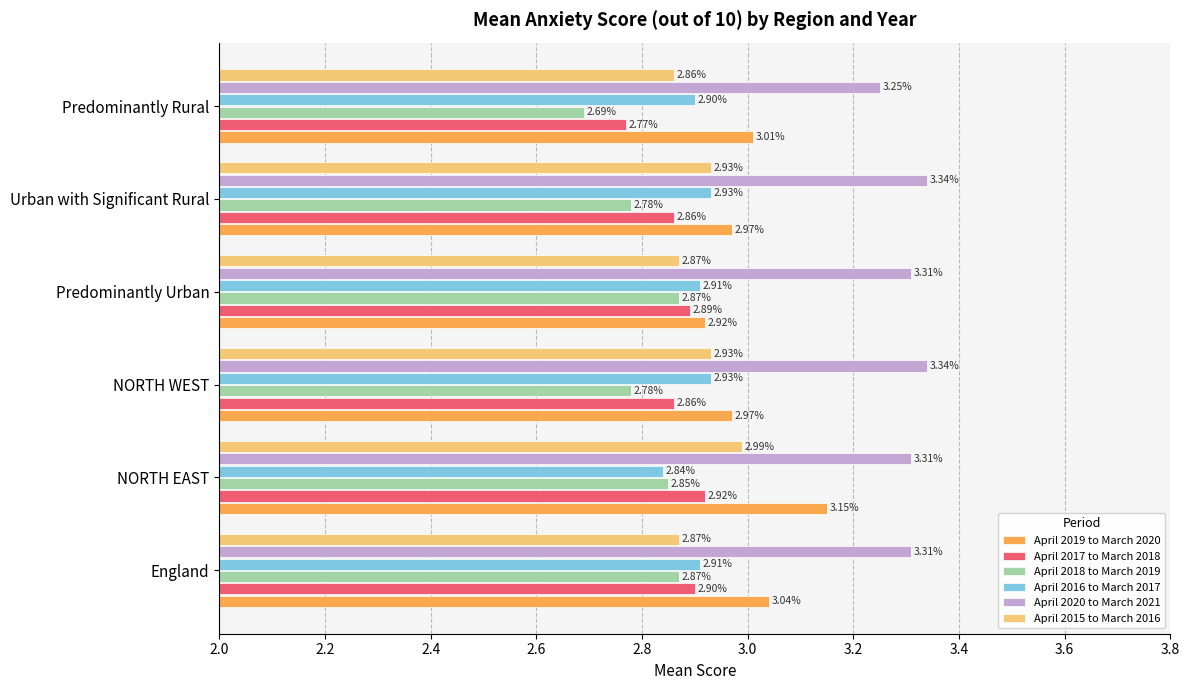

List the series in order of their peak value, highest first.

April 2020 to March 2021, April 2019 to March 2020, April 2015 to March 2016, April 2016 to March 2017, April 2017 to March 2018, April 2018 to March 2019